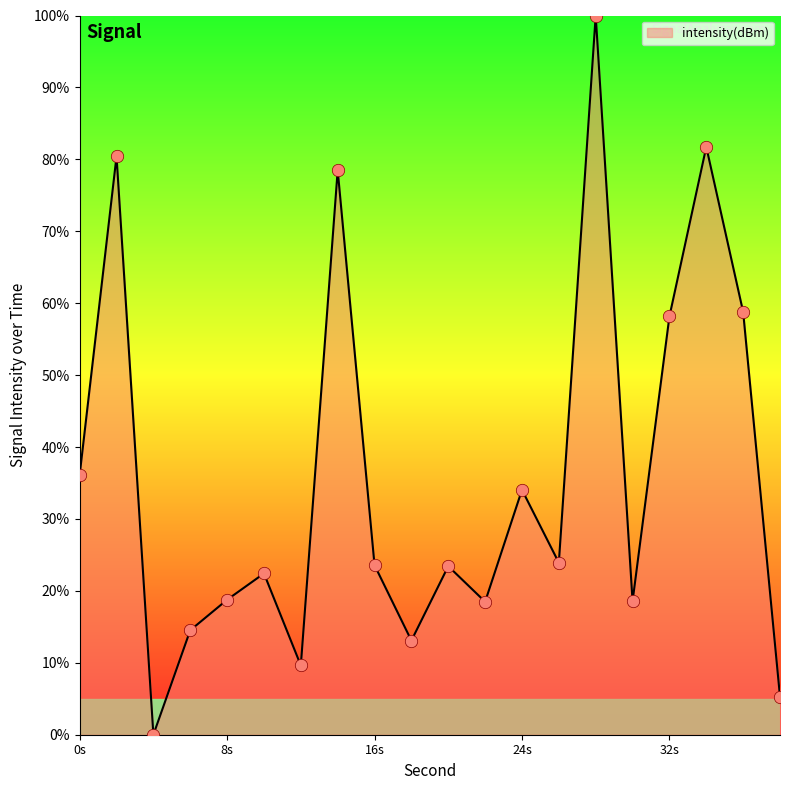

What is the difference between the maximum and minimum values?

100.0